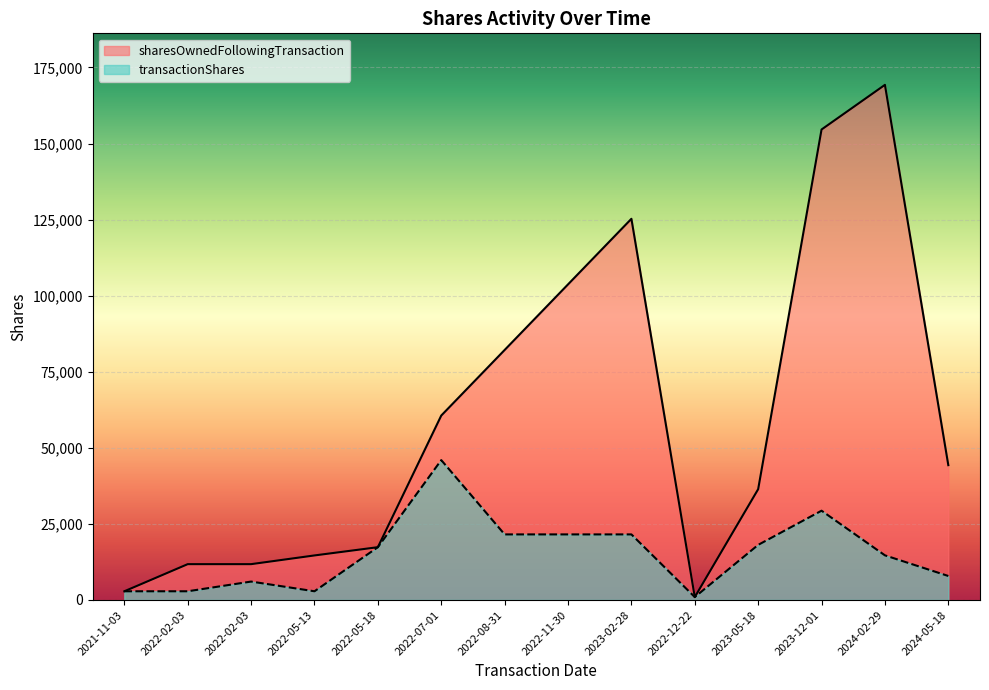

Is it true that sharesOwnedFollowingTransaction equals 103711 at 2022-11-30?

True